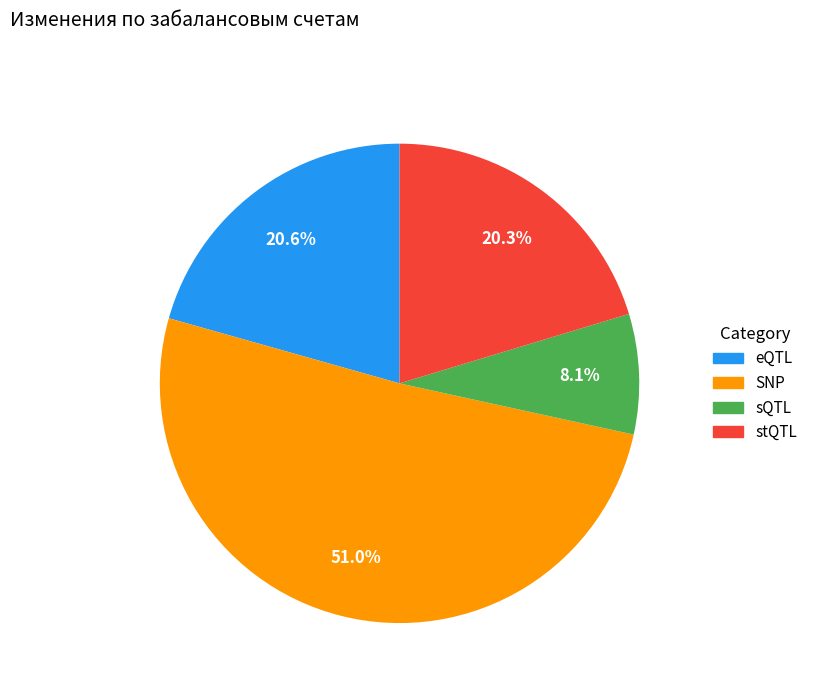

Does any single category account for the majority?

Yes